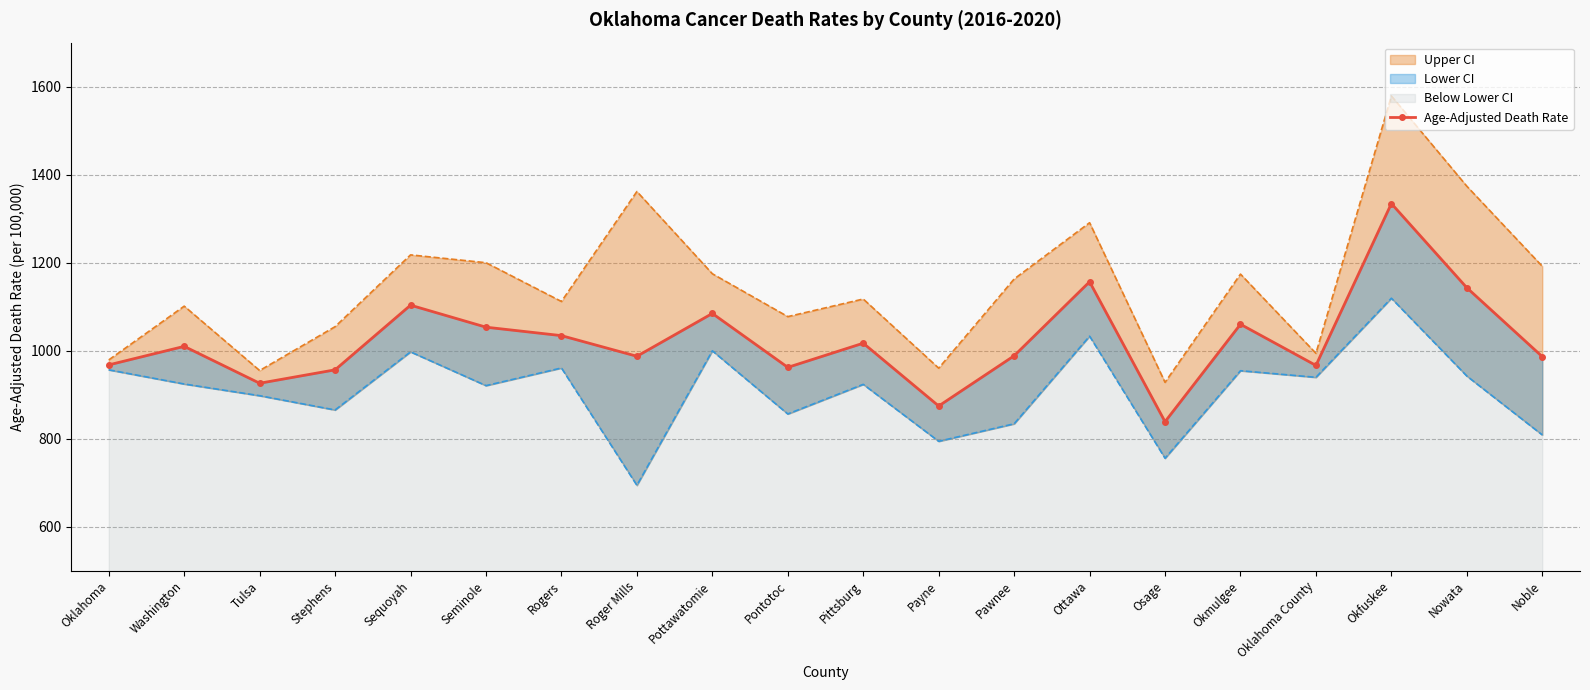

What is the change in value from Rogers to Osage?

-195.6